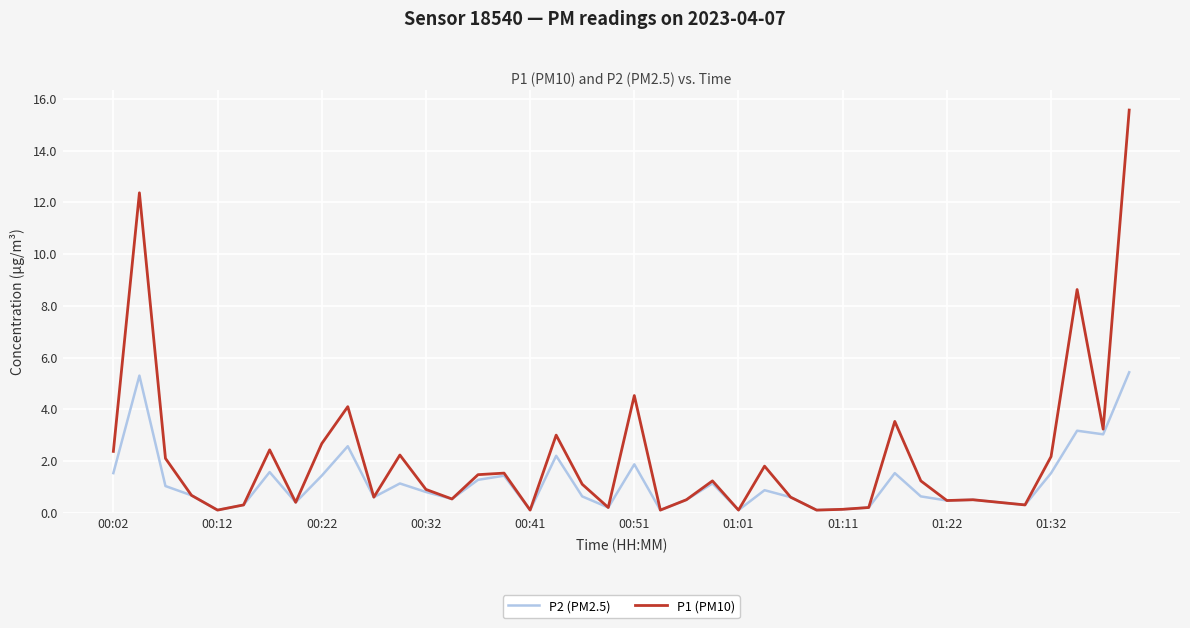

What is the minimum value shown in the chart?

0.1